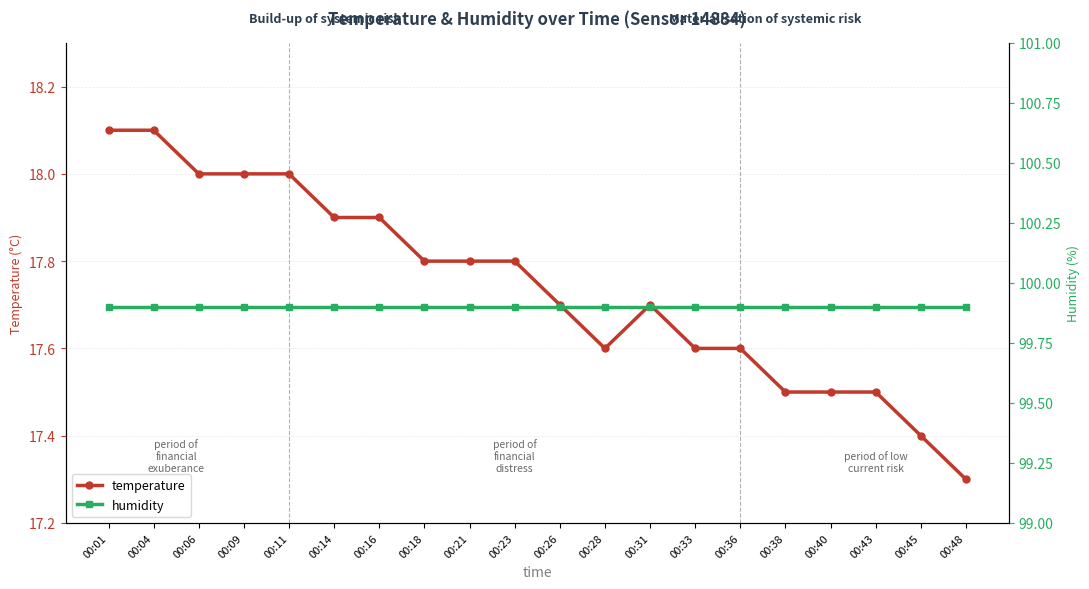

What is the approximate value of temperature at 00:06?

18.0